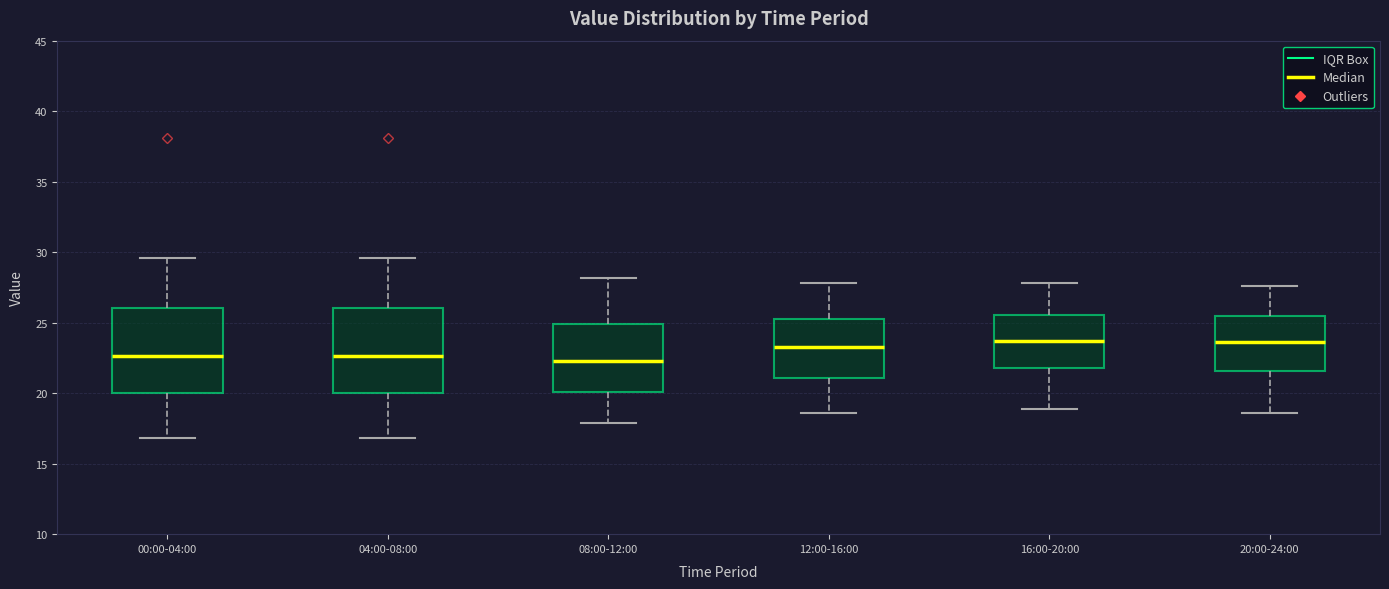

Reading left to right, transcribe this box plot: for each box, give where its median line is, the range the box spans, and where its two whiskers end, as read against the y-axis. The values are not printed on the chart, so give them approximately, as read against the axis.

00:00-04:00: median 22.5, box 20.0 to 26.0, whiskers 17.0 to 29.5
04:00-08:00: median 22.5, box 20.0 to 26.0, whiskers 17.0 to 29.5
08:00-12:00: median 22.5, box 20.0 to 25.0, whiskers 18.0 to 28.0
12:00-16:00: median 23.5, box 21.0 to 25.0, whiskers 18.5 to 28.0
16:00-20:00: median 23.5, box 22.0 to 25.5, whiskers 19.0 to 28.0
20:00-24:00: median 23.5, box 21.5 to 25.5, whiskers 18.5 to 27.5